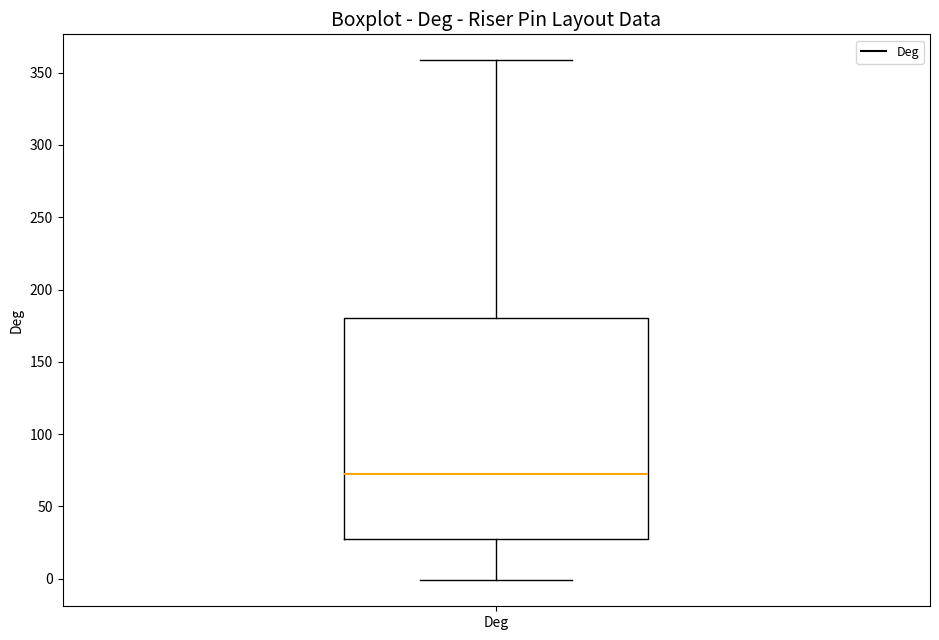

Transcribe this box plot: give where the median line is, the range the box spans, and where the two whiskers end, as read against the y-axis. The values are not printed on the chart, so give them approximately, as read against the axis.

median 75, box 30 to 180, whiskers 0 to 360